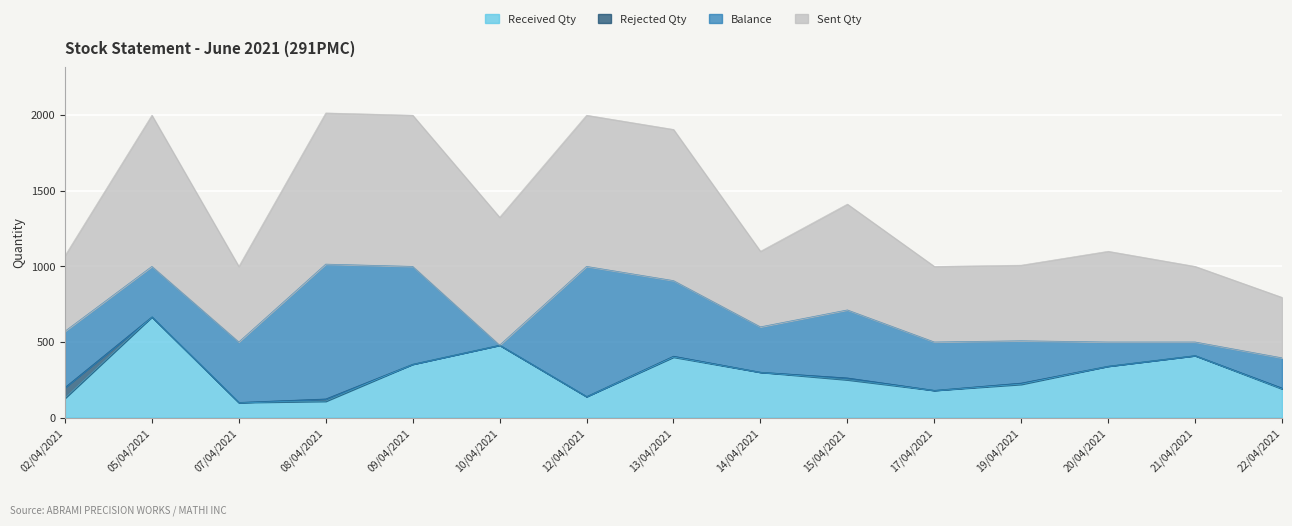

True or false: Received Qty and Sent Qty intersect in this chart.

False